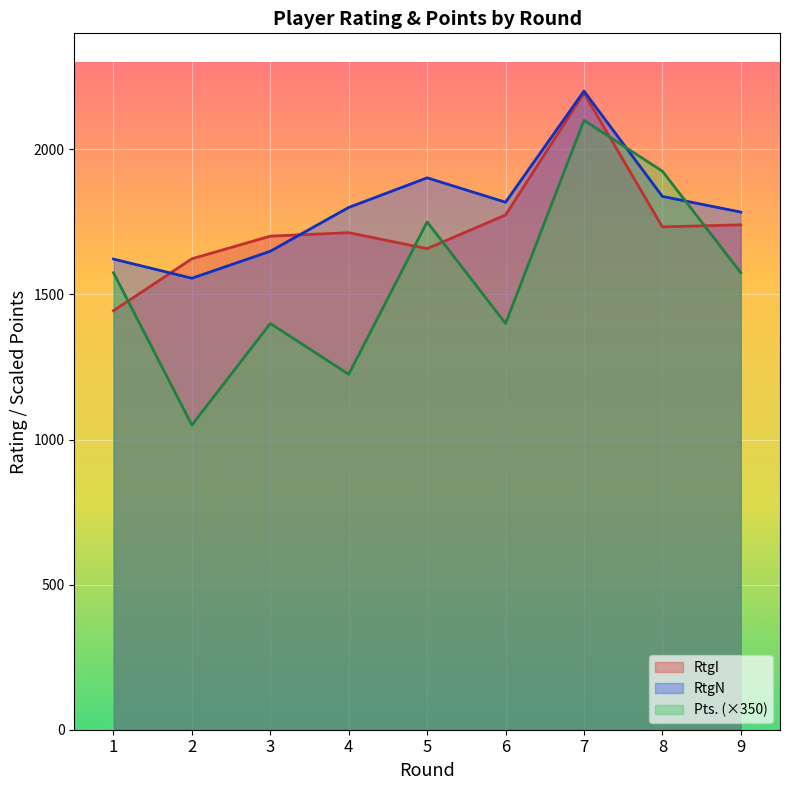

At which label is Pts. closest to 1575?

1